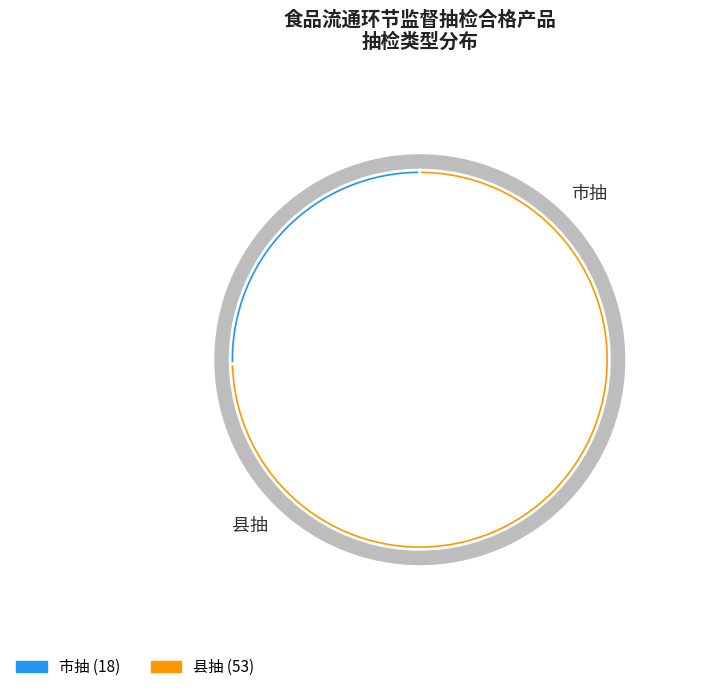

To the nearest percent, what is the combined percentage of 市抽 and 县抽?

100%